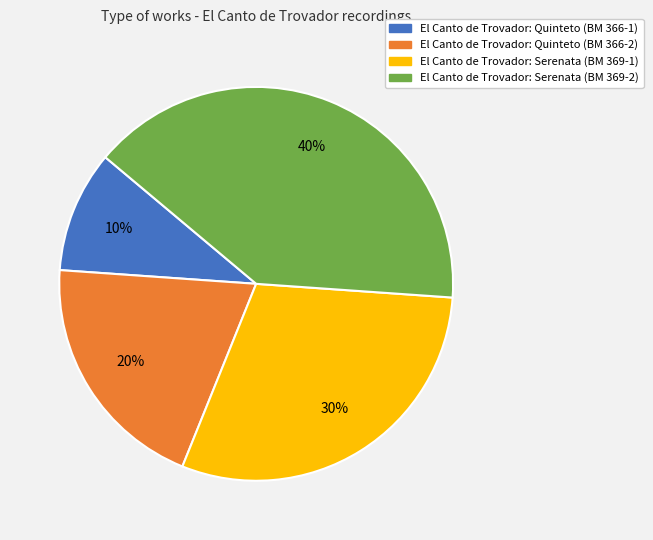

The El Canto de Trovador: Quinteto (BM 366-1) slice represents 4% of the pie. True or false?

False